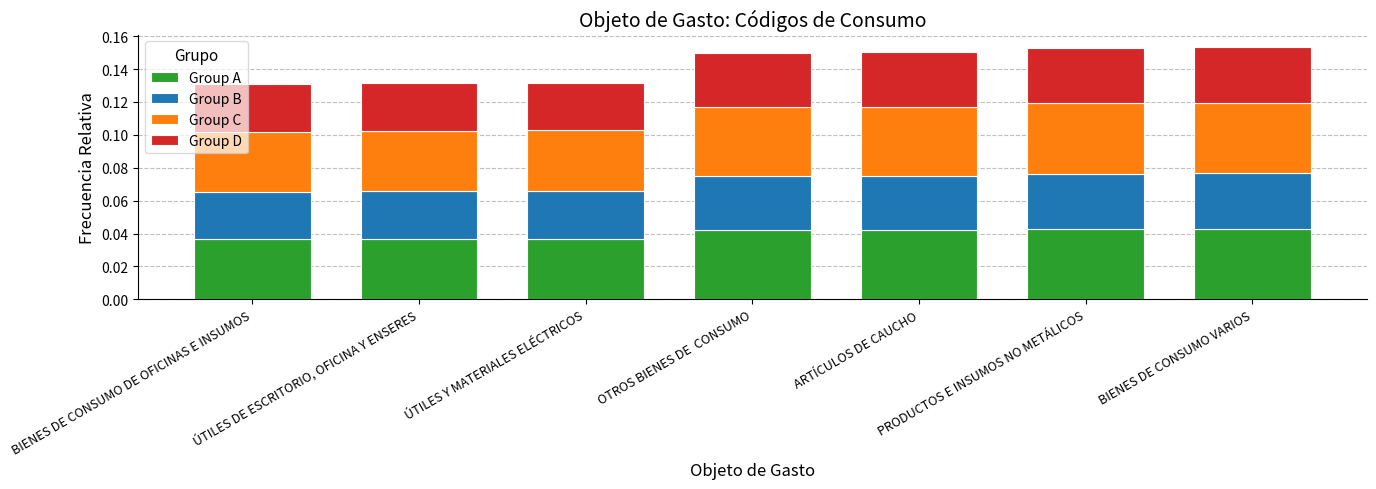

Rank the categories by Group A value from lowest to highest.

BIENES DE CONSUMO DE OFICINAS E INSUMOS, ÚTILES DE ESCRITORIO, OFICINA Y ENSERES, ÚTILES Y MATERIALES ELÉCTRICOS, OTROS BIENES DE  CONSUMO, ARTÍCULOS DE CAUCHO, PRODUCTOS E INSUMOS NO METÁLICOS, BIENES DE CONSUMO VARIOS